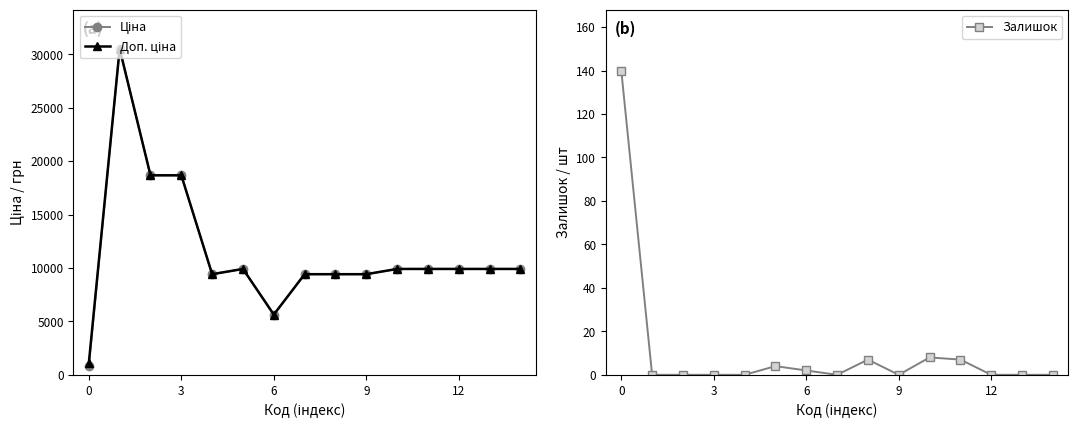

What is the highest value of the Залишок series?

140